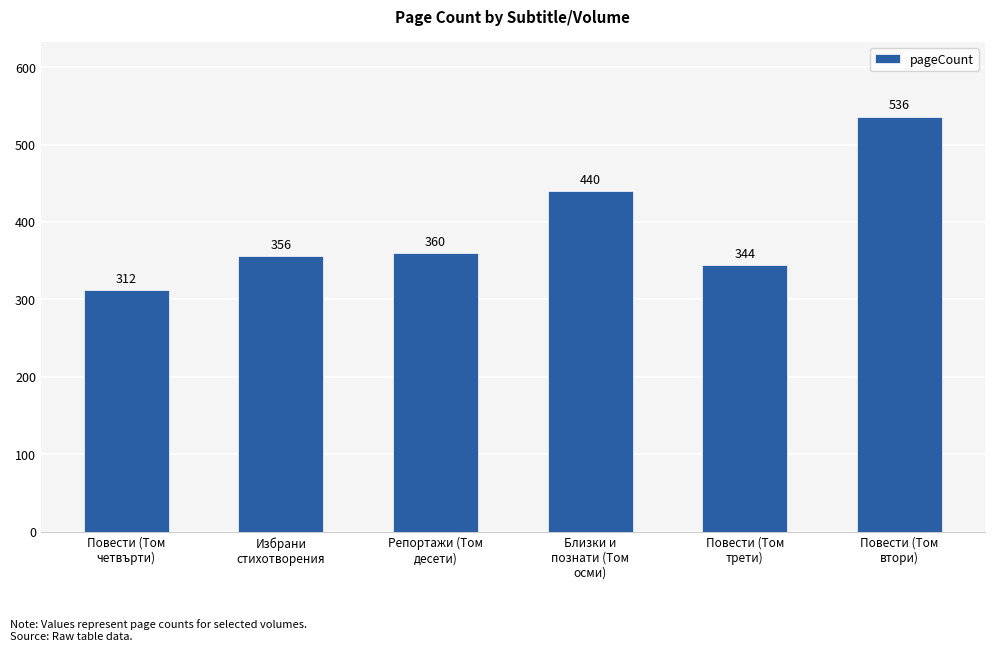

Reading right to left, extract all data points from this chart.

536	344	440	360	356	312